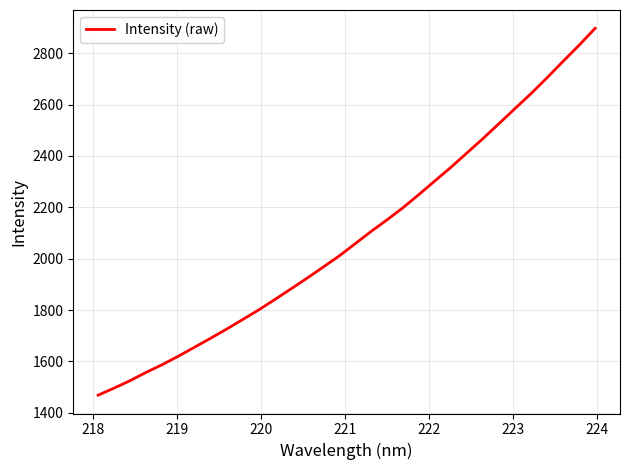

What is the greatest value displayed?

2897.3